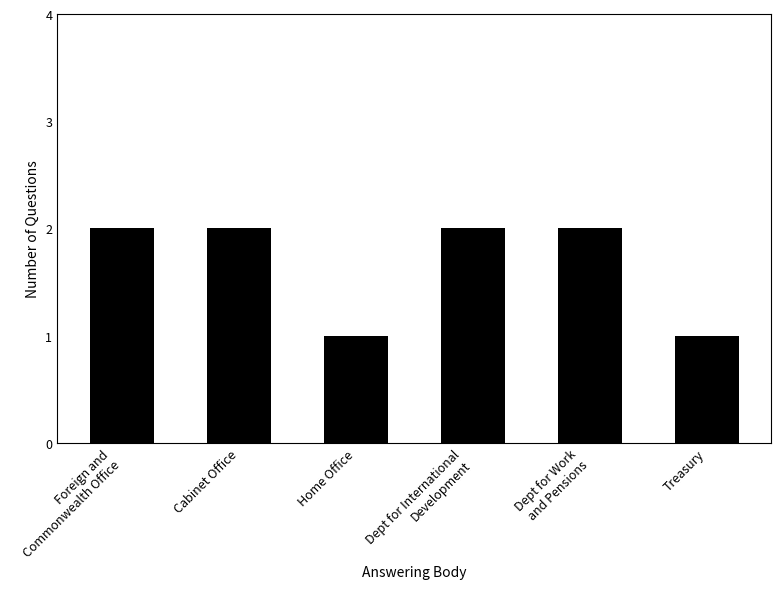

What is the value of the 3rd bar from the left?

1